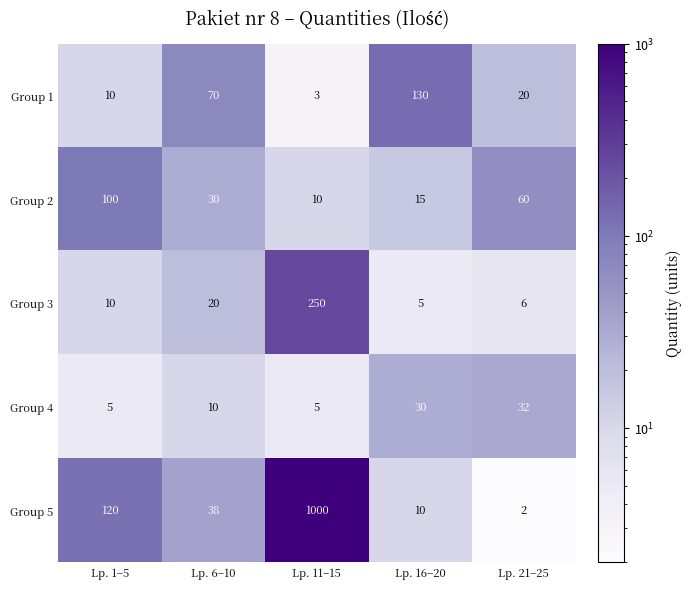

Count the number of categories in the chart.

5